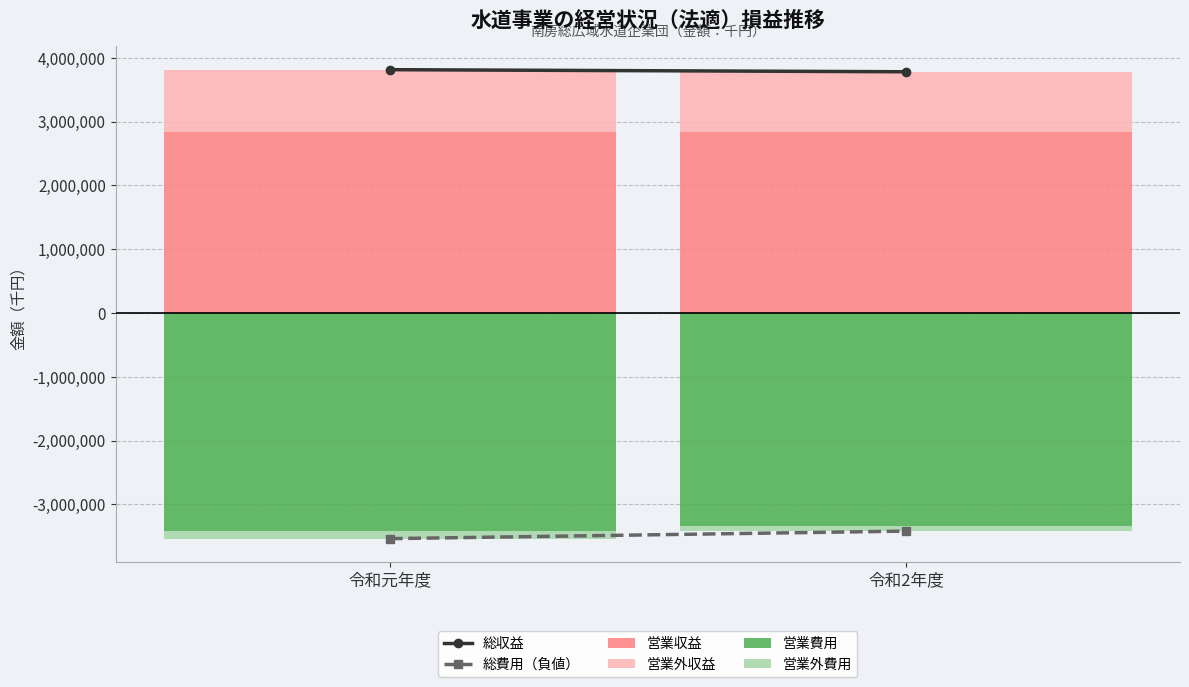

Reading right to left, transcribe all the data shown in this chart.

総収益: 3782536	3815437
総費用（負値）: -3418203	-3536706
営業収益: 2831852	2833064
営業外収益: 950684	982373
営業費用: -3333710	-3415630
営業外費用: -82750	-121076